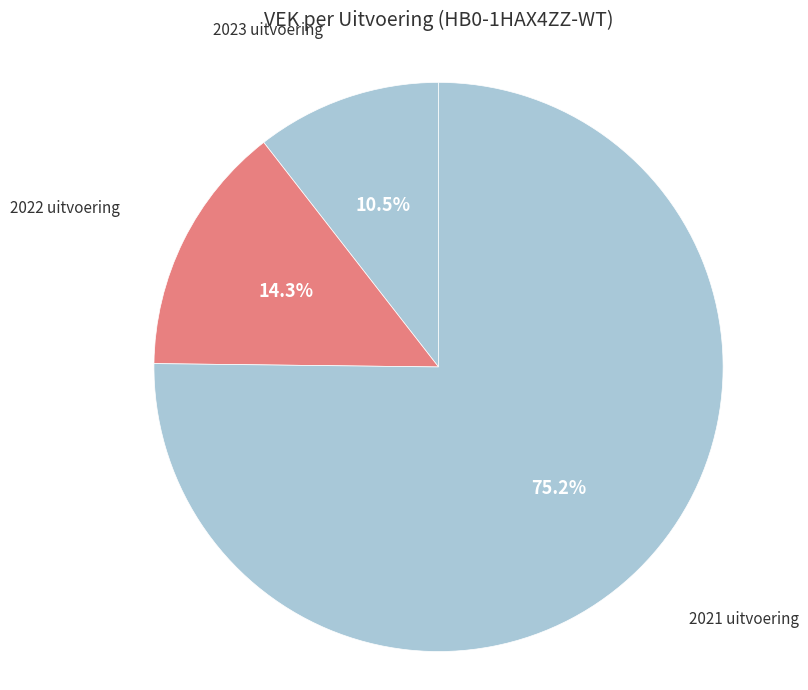

Which has a higher value, 2021 uitvoering or 2022 uitvoering?

2021 uitvoering